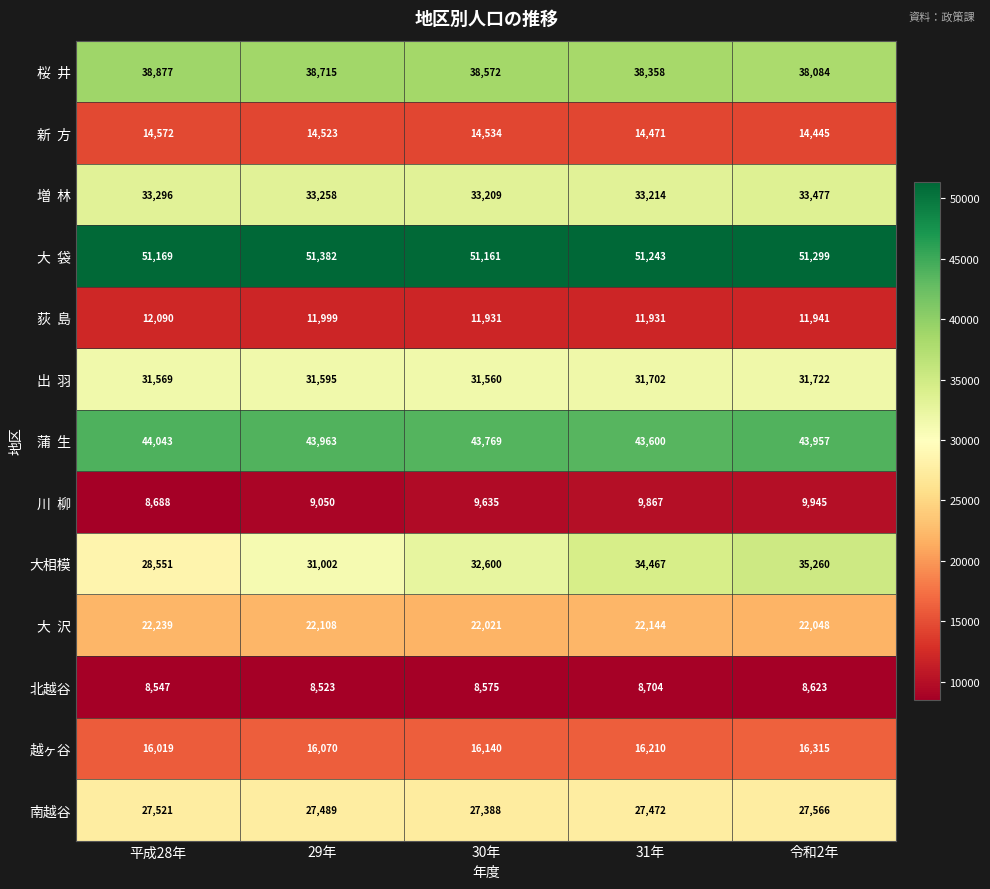

List the labels in order of 南越谷 value, largest first.

令和2年, 平成28年, 29年, 31年, 30年